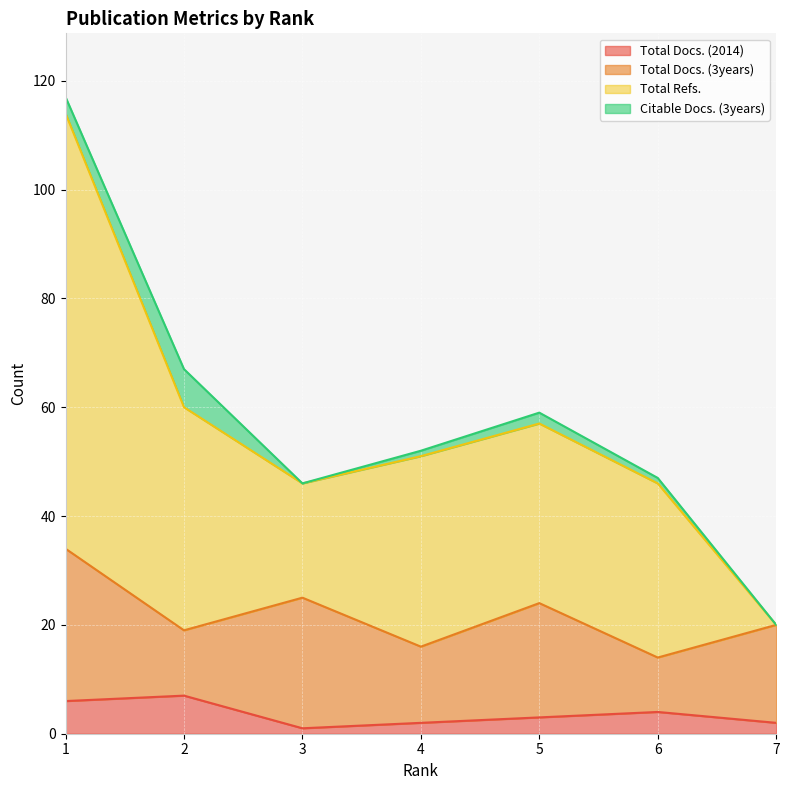

What is the difference between the Total Refs. values at 2 and 5?

8